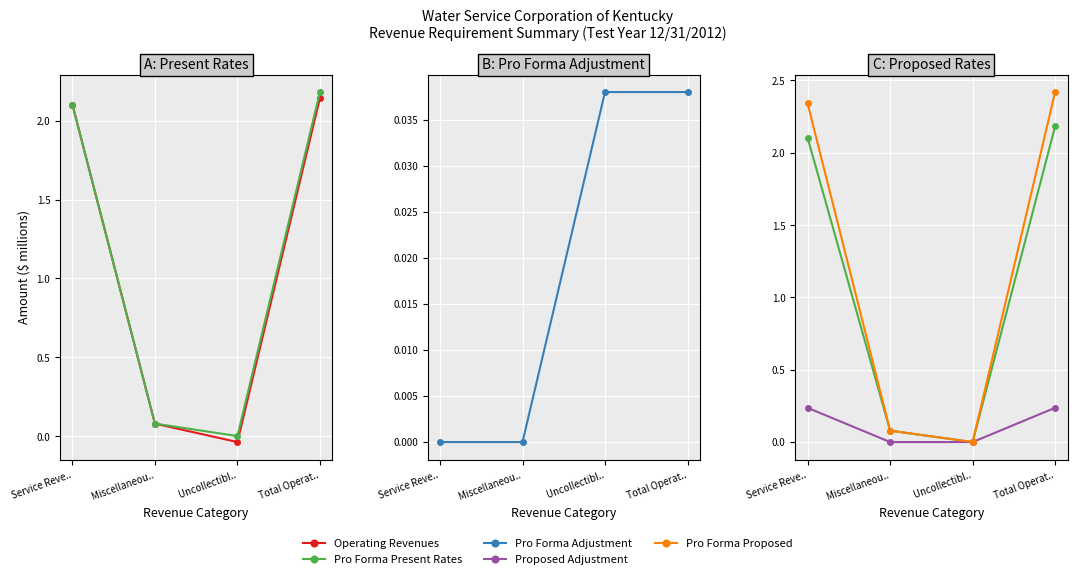

At how many categories does at least one series exceed 1?

2